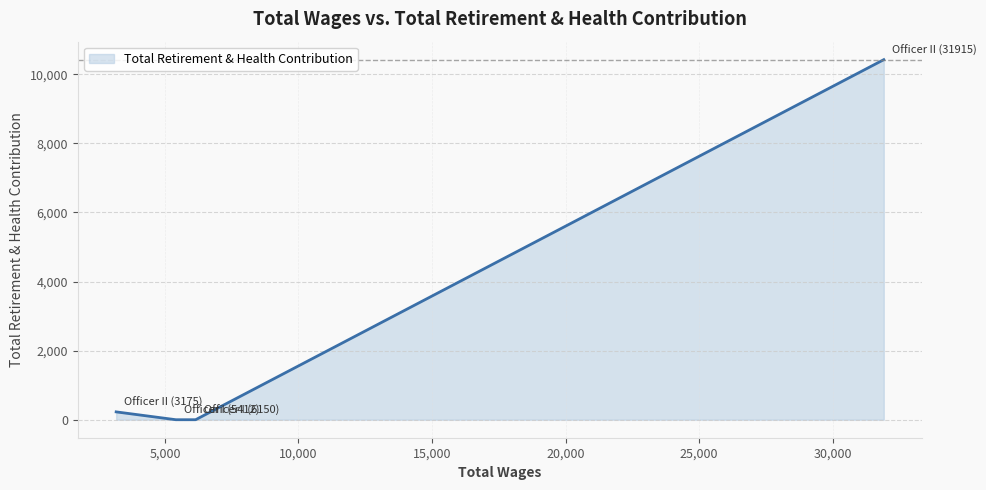

What is the difference between the maximum and minimum values?

10423